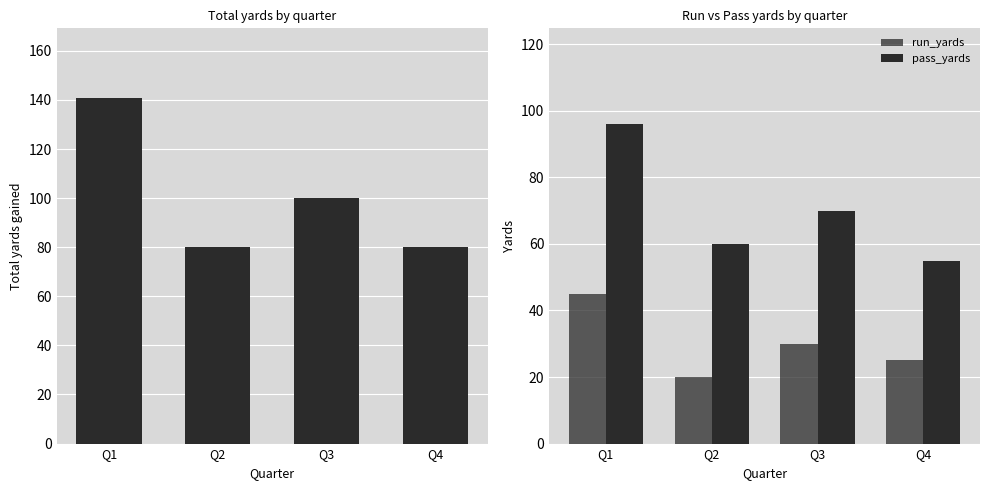

What is the sum of the total_yards values at Q1 and Q2?

221